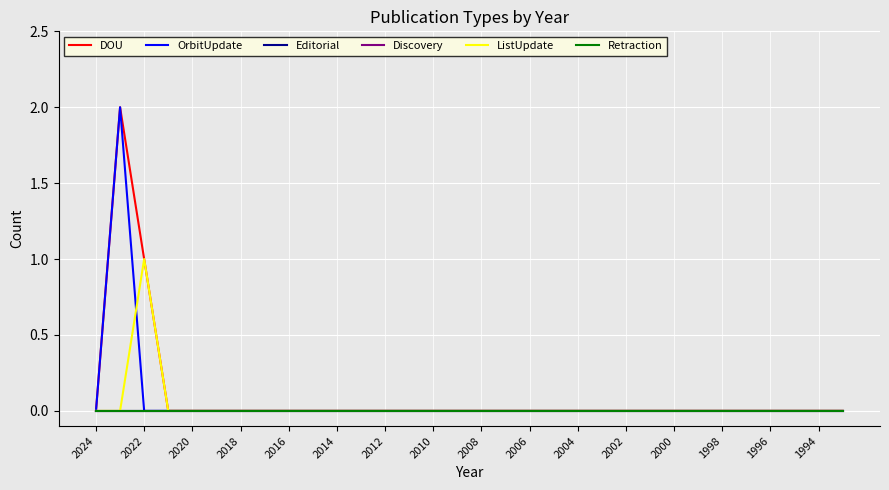

Where is OrbitUpdate nearest to the value 1?

2024